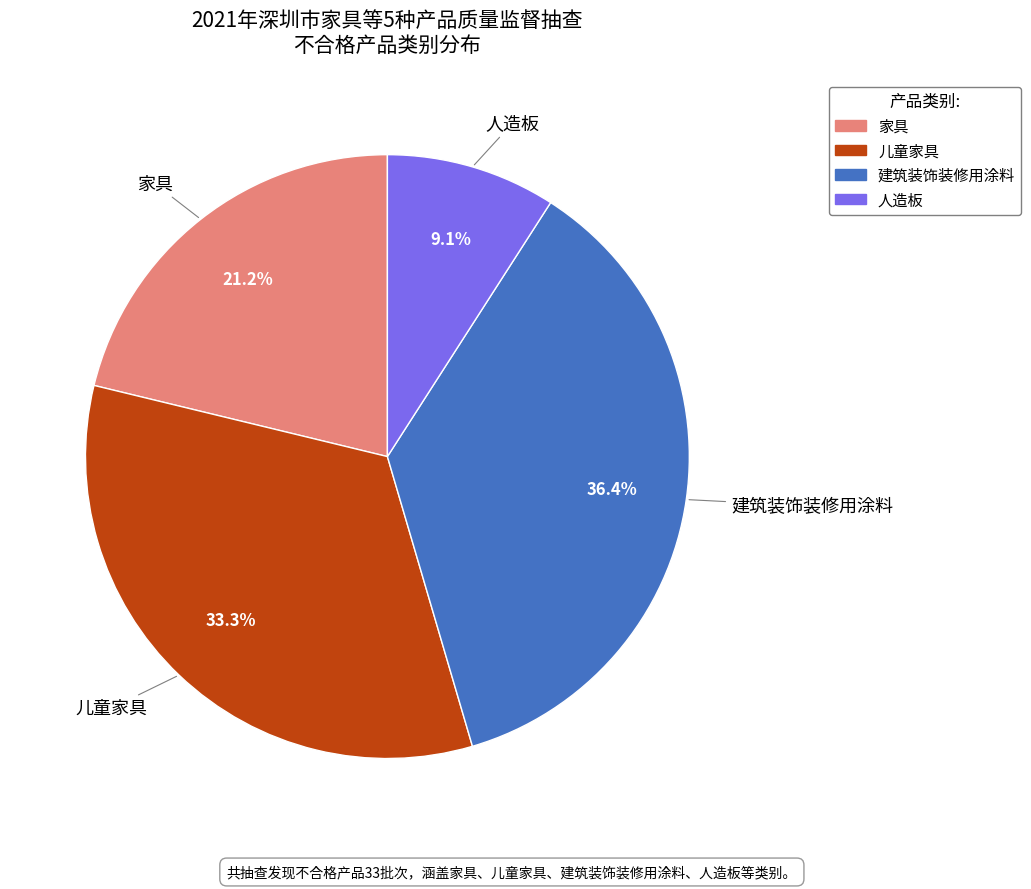

Which slice is the smallest?

人造板